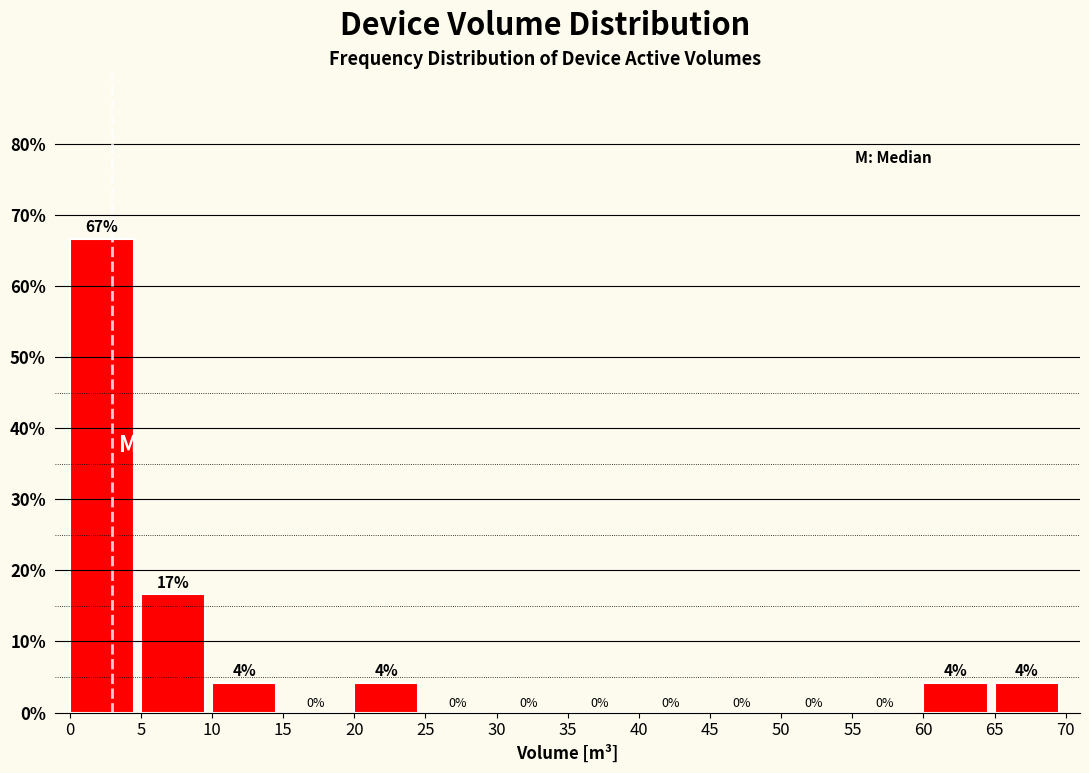

Over which range of the x-axis is the bar tallest?

0 to 5